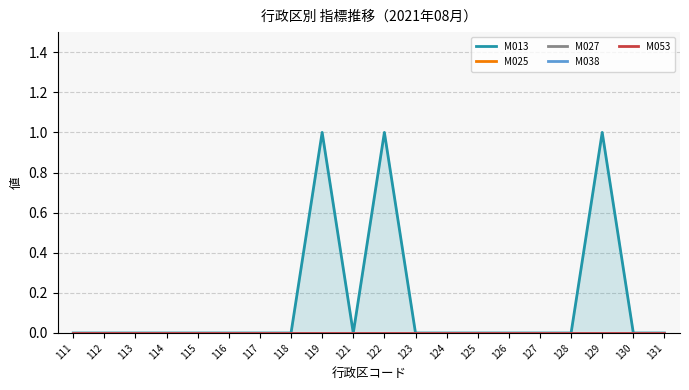

List the labels in order of M027 value, smallest first.

111, 112, 113, 114, 115, 116, 117, 118, 119, 121, 122, 123, 124, 125, 126, 127, 128, 129, 130, 131